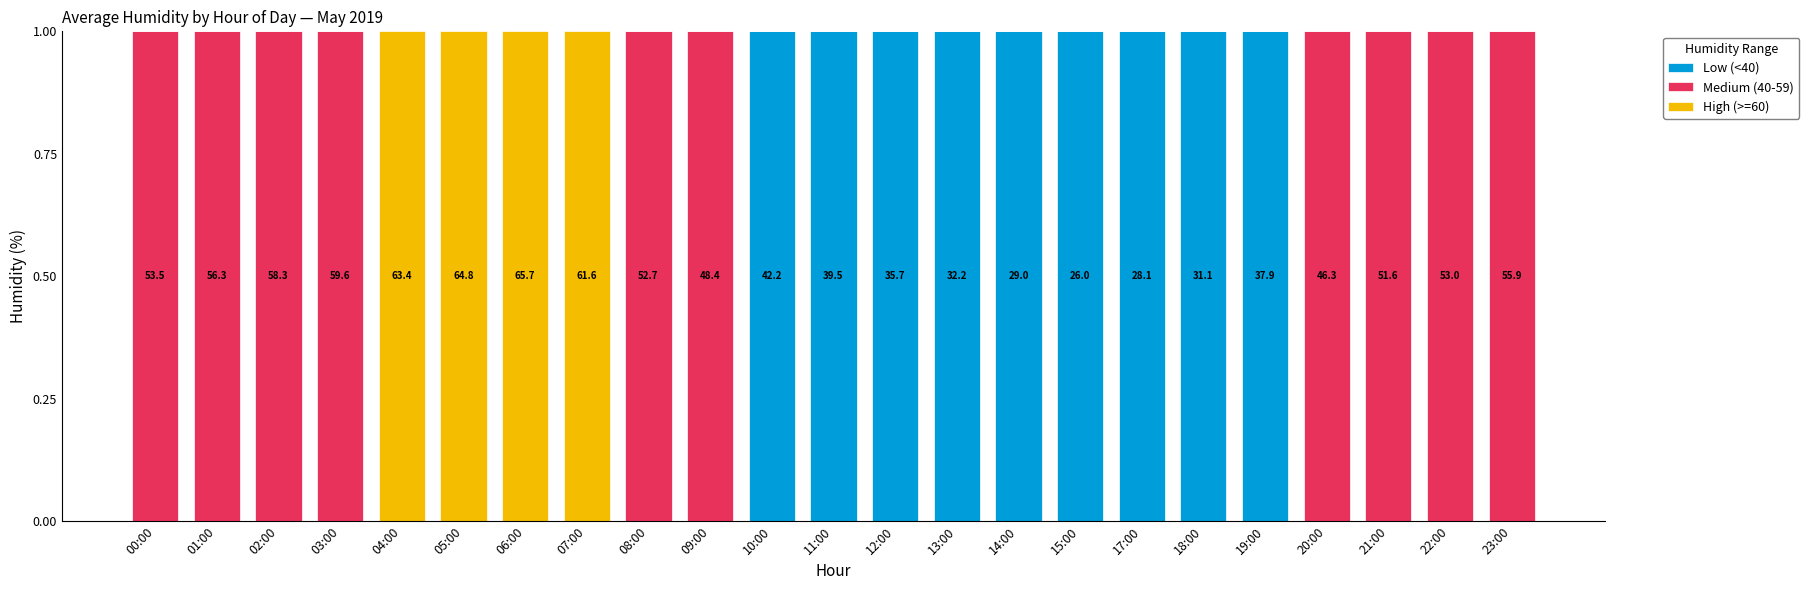

Are the bars horizontal?

No